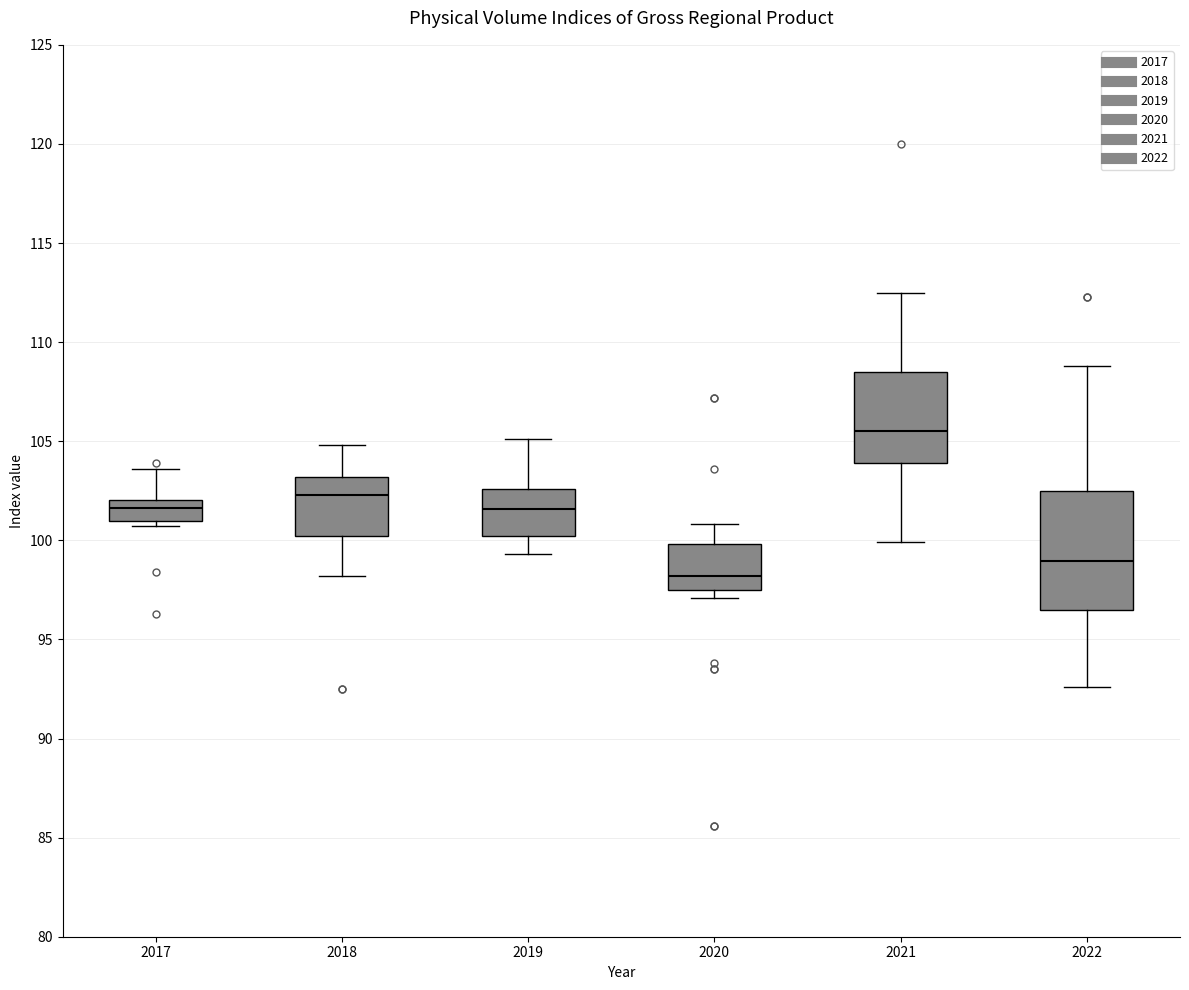

Reading left to right, read every box against the y-axis: the position of its median line, the range the box covers, and the ends of its whiskers. The values are not printed on the chart, so give them approximately, as read against the axis.

2017: median 101.5, box 101.0 to 102.0, whiskers 100.5 to 103.5
2018: median 102.5, box 100.0 to 103.0, whiskers 98.0 to 105.0
2019: median 101.5, box 100.0 to 102.5, whiskers 99.5 to 105.0
2020: median 98.0, box 97.5 to 100.0, whiskers 97.0 to 101.0
2021: median 105.5, box 104.0 to 108.5, whiskers 100.0 to 112.5
2022: median 99.0, box 96.5 to 102.5, whiskers 92.5 to 109.0